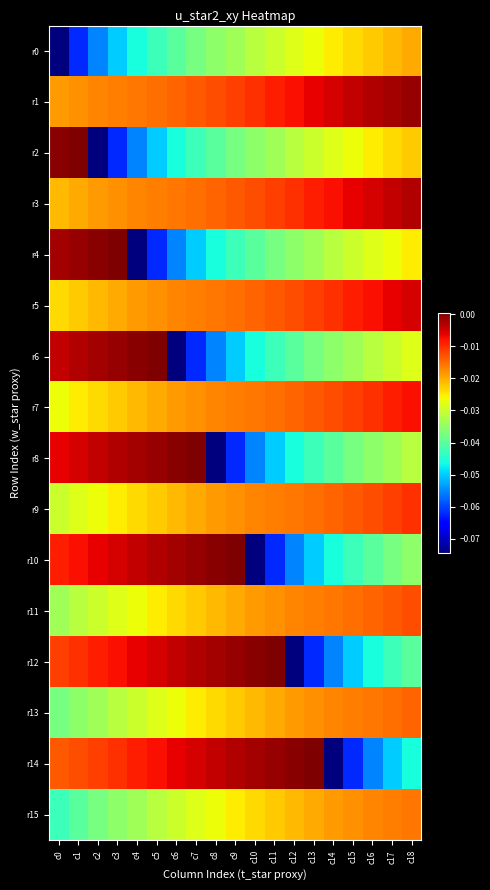

Rank the series by their maximum value, from highest to lowest.

r2, r4, r6, r8, r10, r12, r14, r1, r3, r5, r7, r9, r11, r13, r15, r0